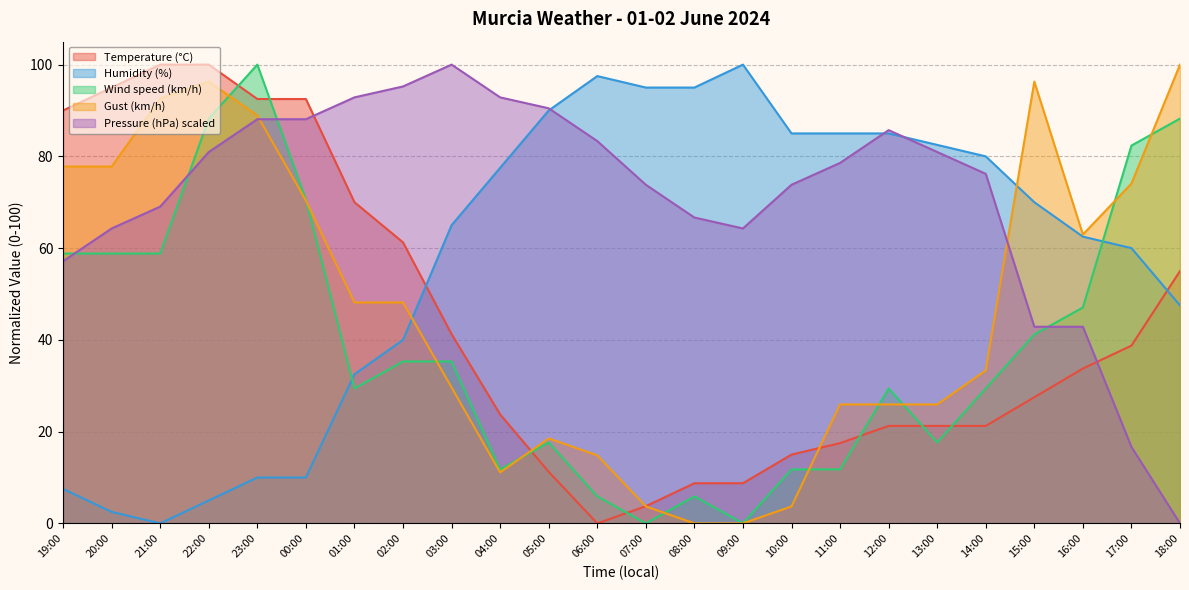

At which category is the sum across all series the highest?

23:00